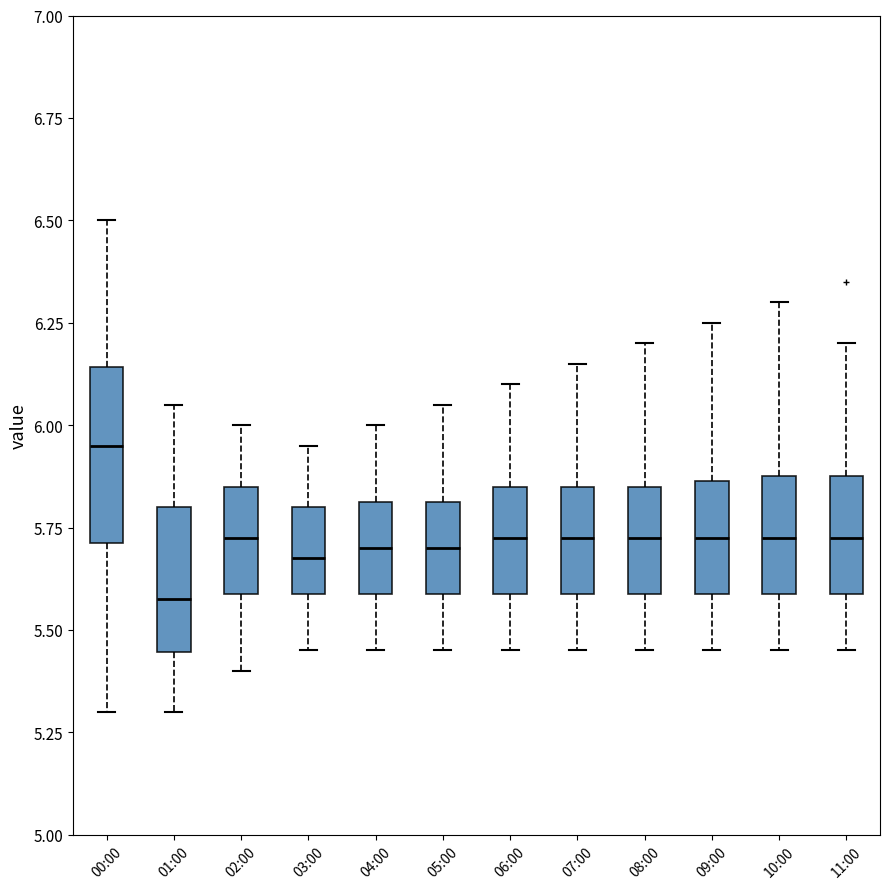

Comparing the boxes themselves (not the whiskers), which one is the tallest?

00:00